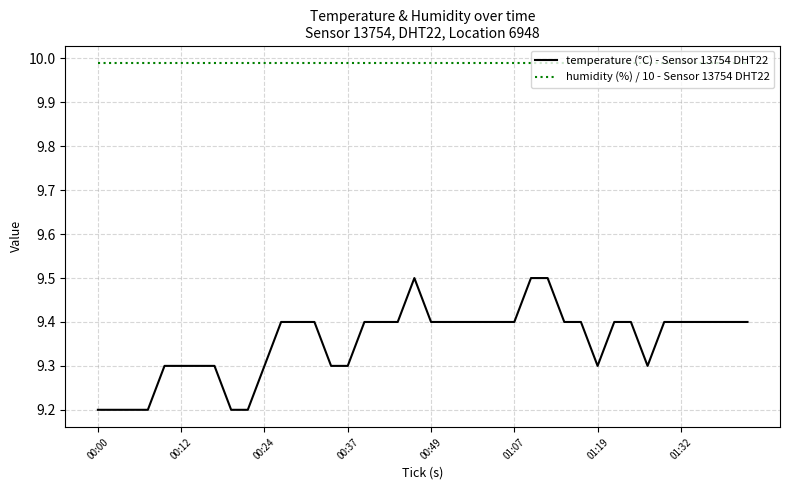

True or false: temperature (°C) - Sensor 13754 DHT22 and humidity (%) / 10 - Sensor 13754 DHT22 cross at least once.

False